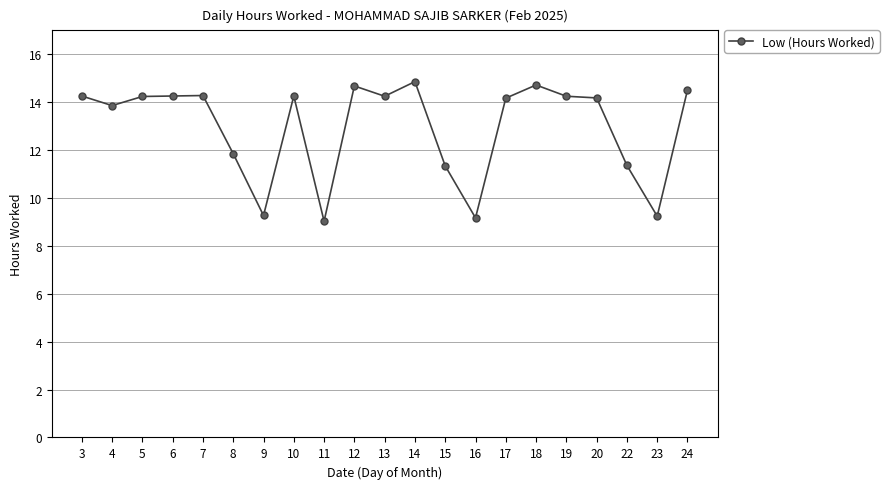

What is the ratio of the value at 17 to the value at 19?

1.0